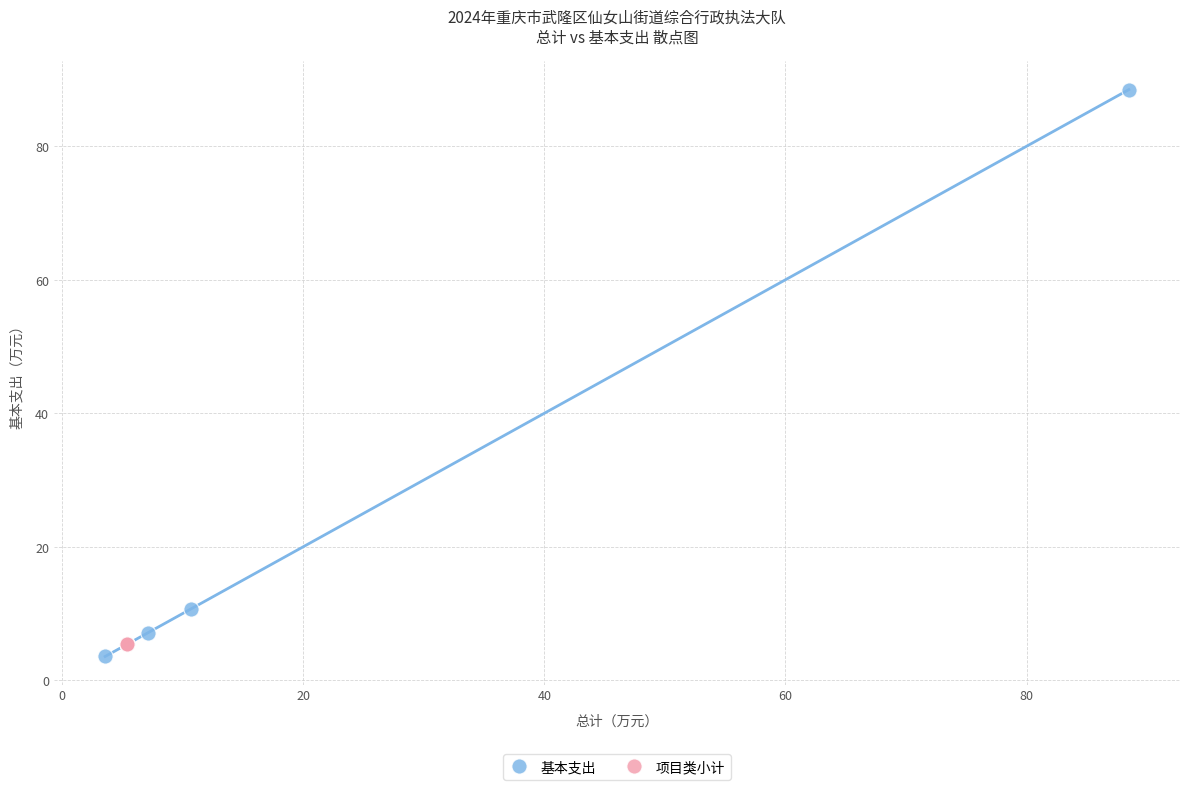

Which series reaches the maximum Y coordinate?

基本支出